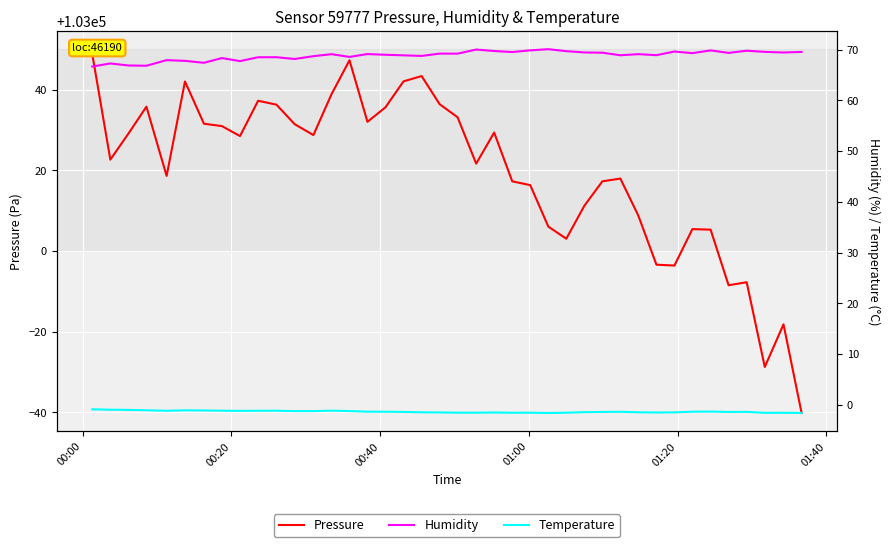

What is the difference between the maximum and minimum values in the Humidity series?

3.4